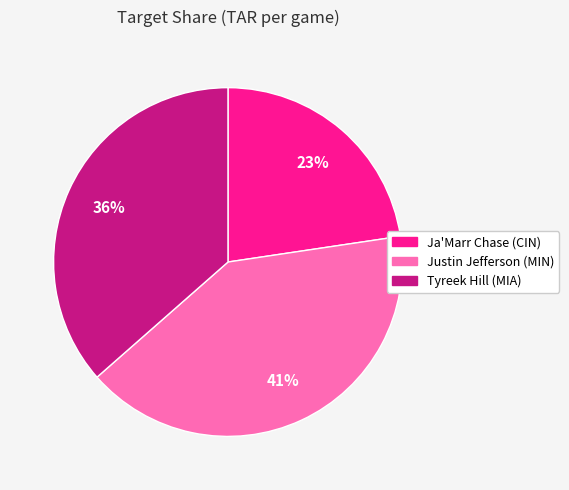

To the nearest percent, what is the combined percentage of Justin Jefferson (MIN) and Tyreek Hill (MIA)?

77%